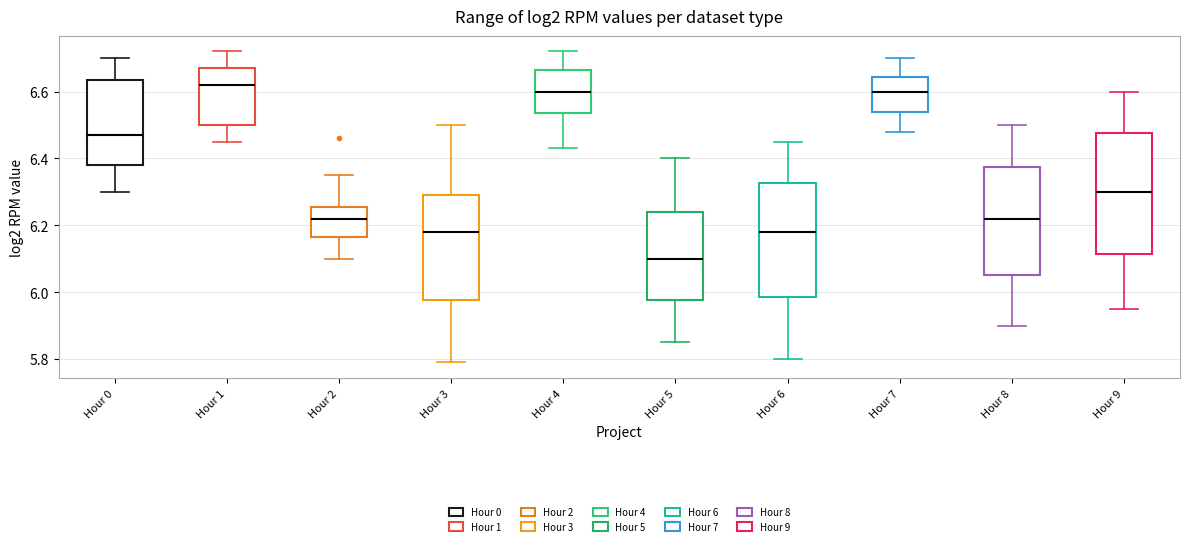

Where does the upper whisker of the box for Hour 4 end on the y-axis? The values are not printed on the chart, so give them approximately, as read against the axis.

6.72